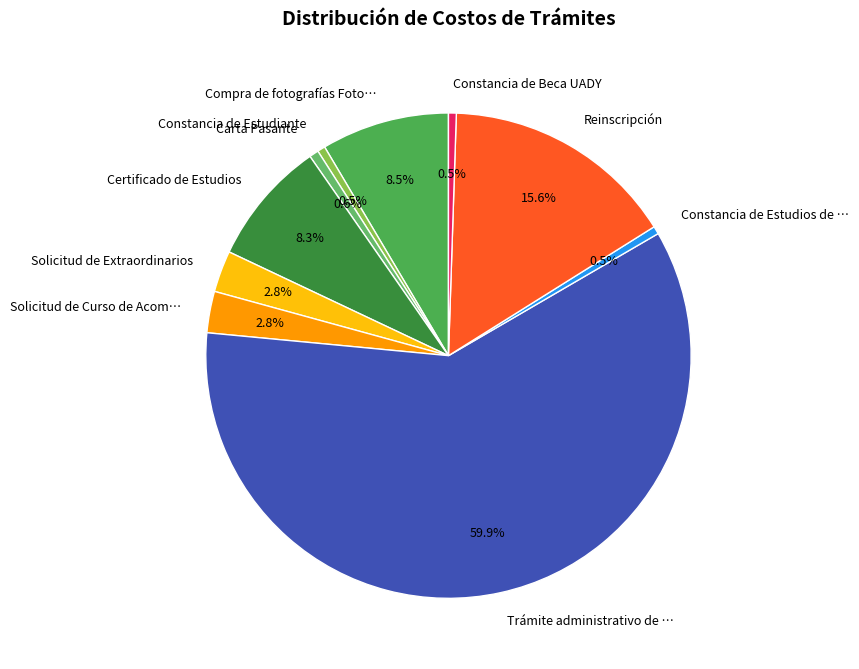

Which category has the biggest portion of the pie?

Trámite administrativo de …